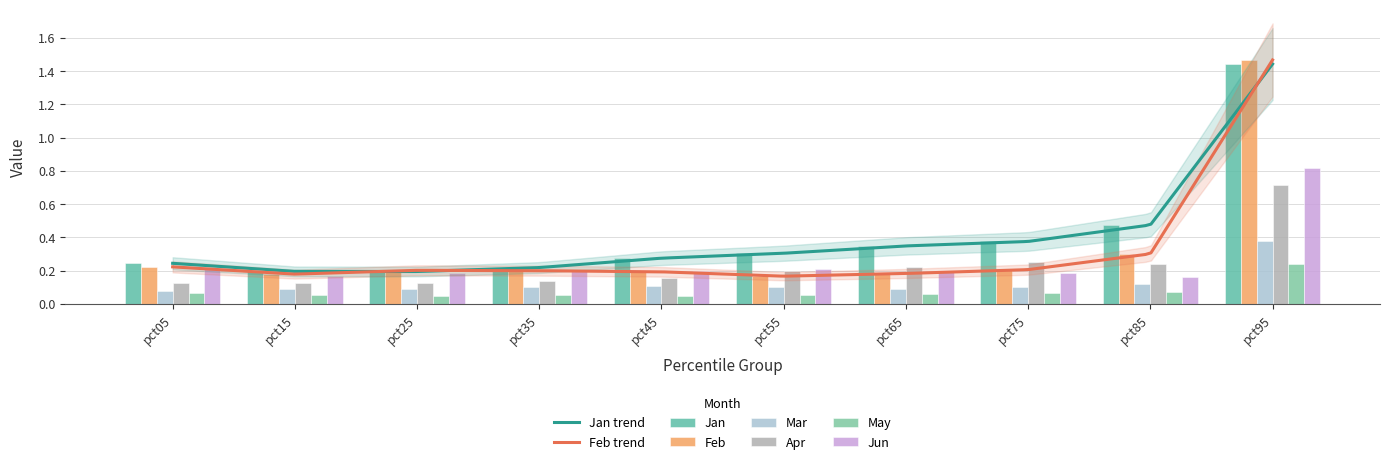

How many bars are there in total?

60